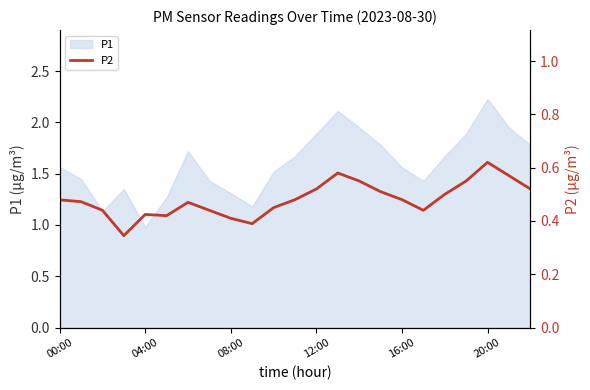

True or false: the data shows 0.5 at 15.

True